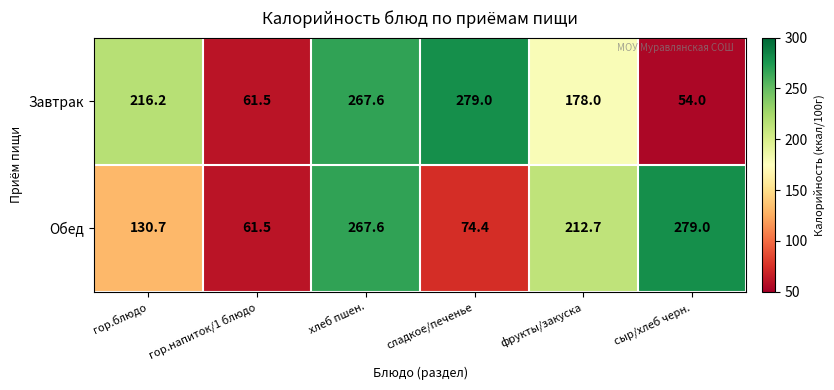

Rank the series by their average value, from highest to lowest.

Завтрак, Обед